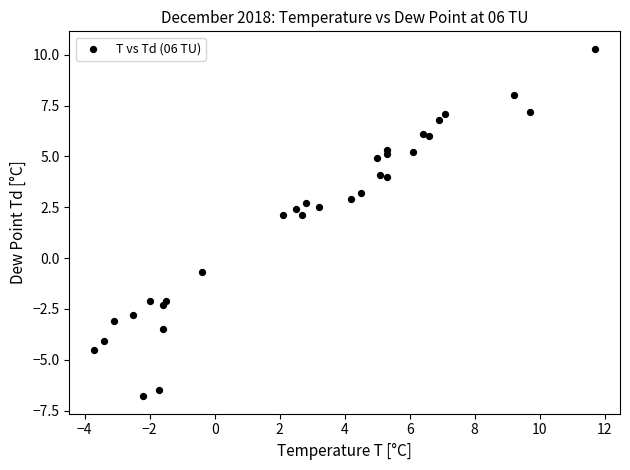

What is the range of Y values (max minus min)?

17.1